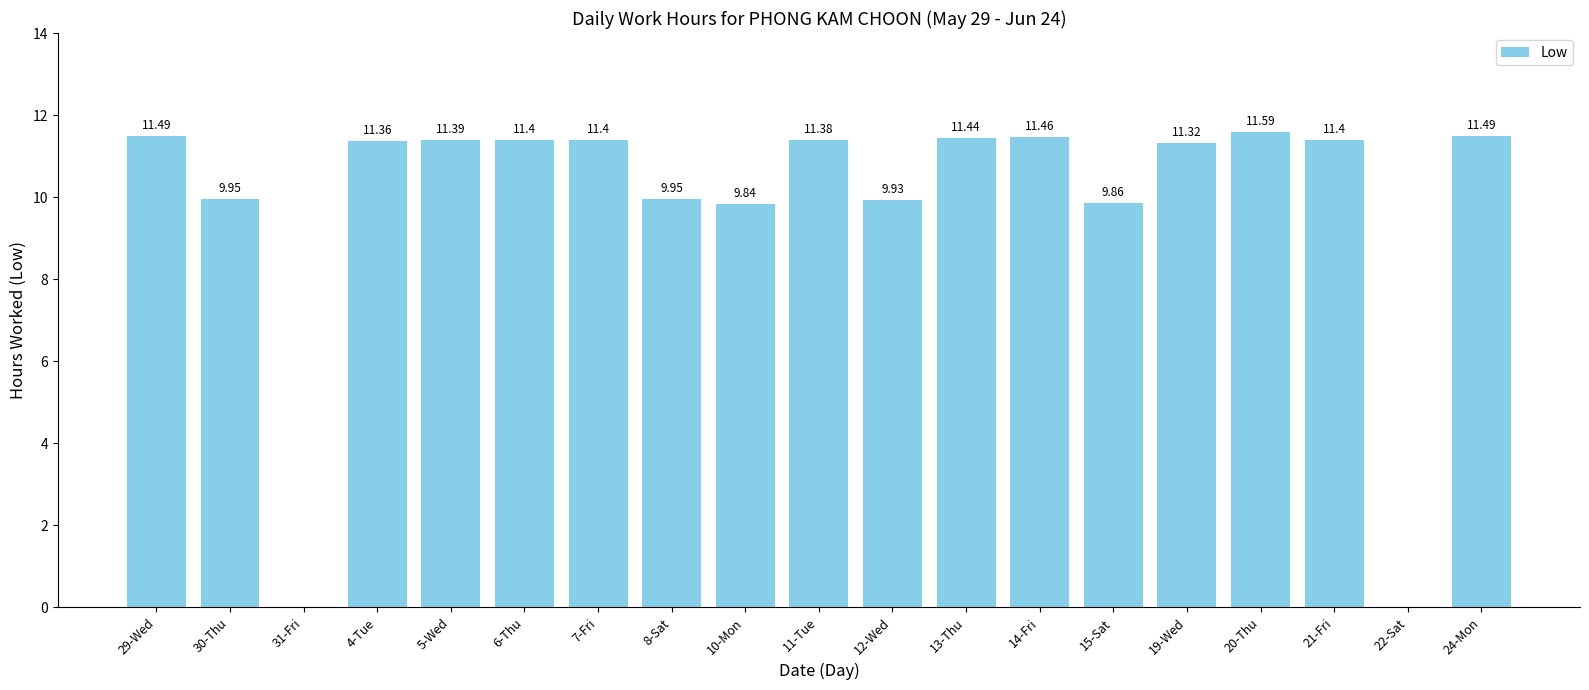

Between 24-Mon and 13-Thu, which is larger?

24-Mon